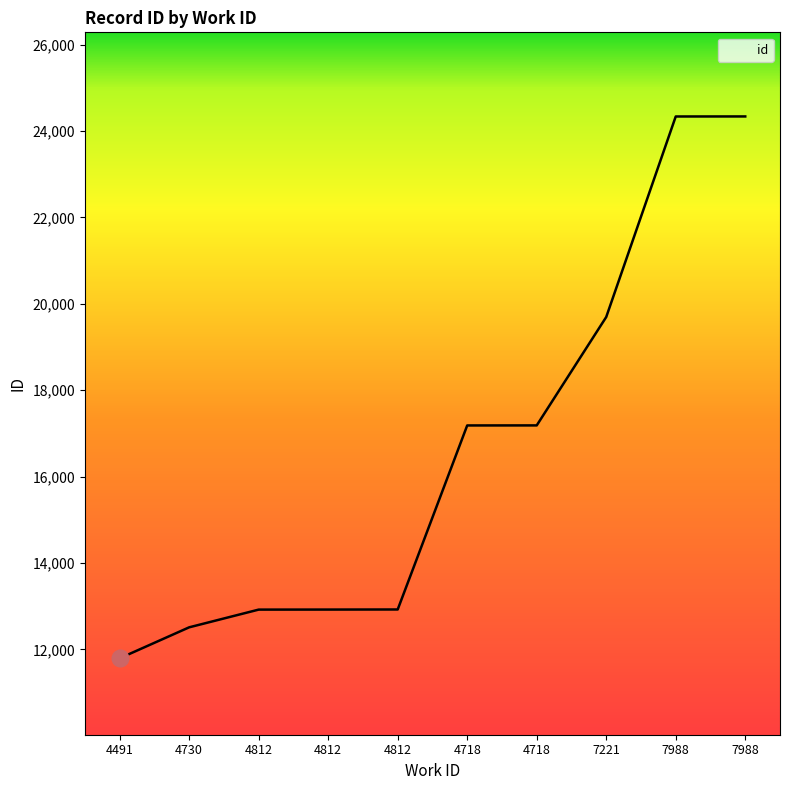

What is the approximate value at 7988, to the nearest 10?

24340